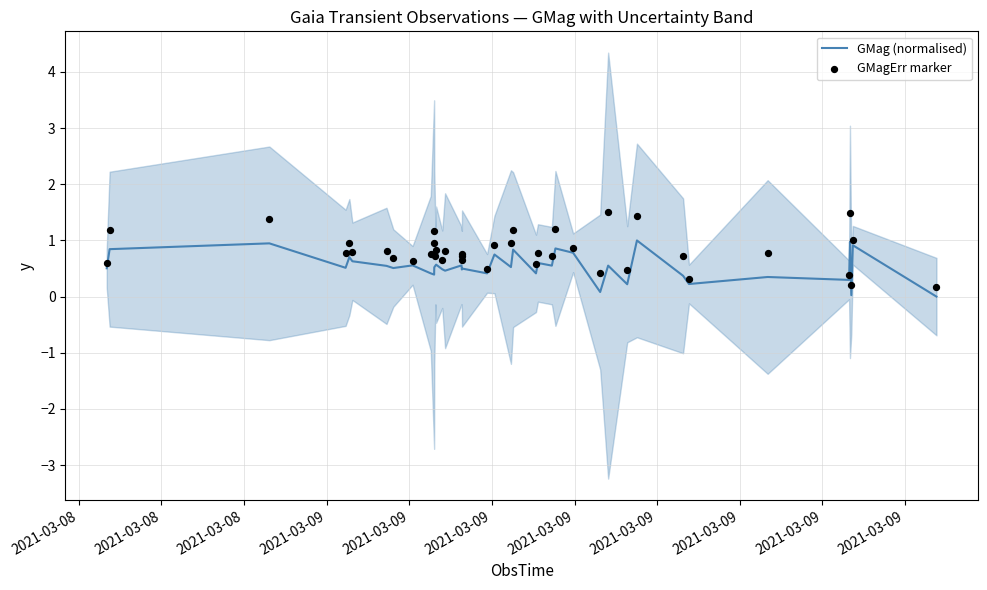

Which series reaches the maximum Y coordinate?

GMagErr marker